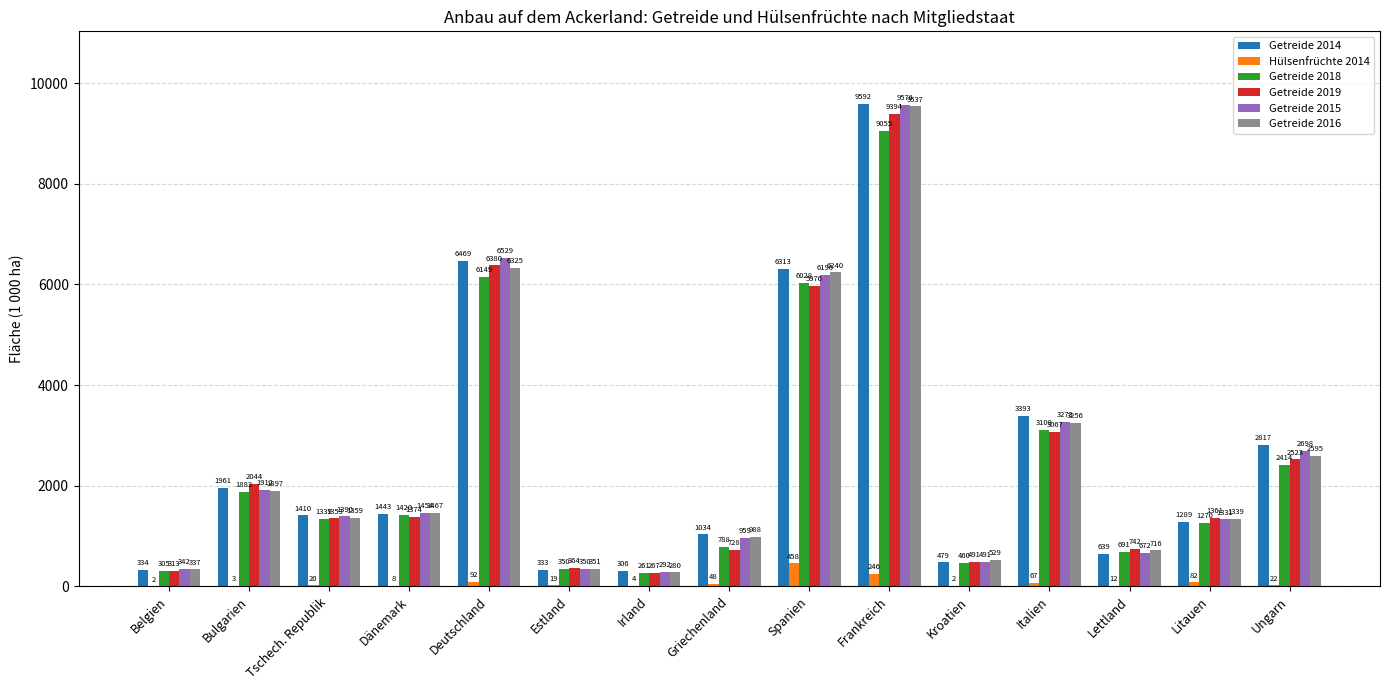

Which series changed the most between Spanien and Frankreich?

Getreide 2019